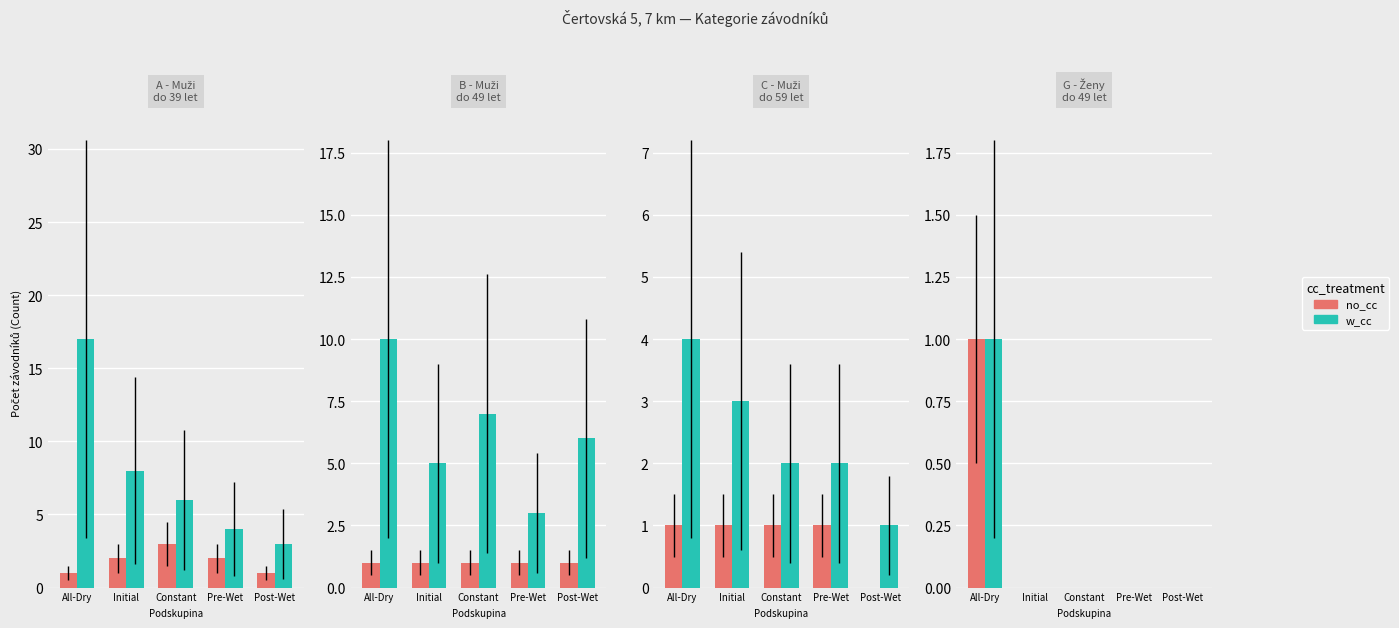

Which label corresponds to the smallest value in the chart?

Initial